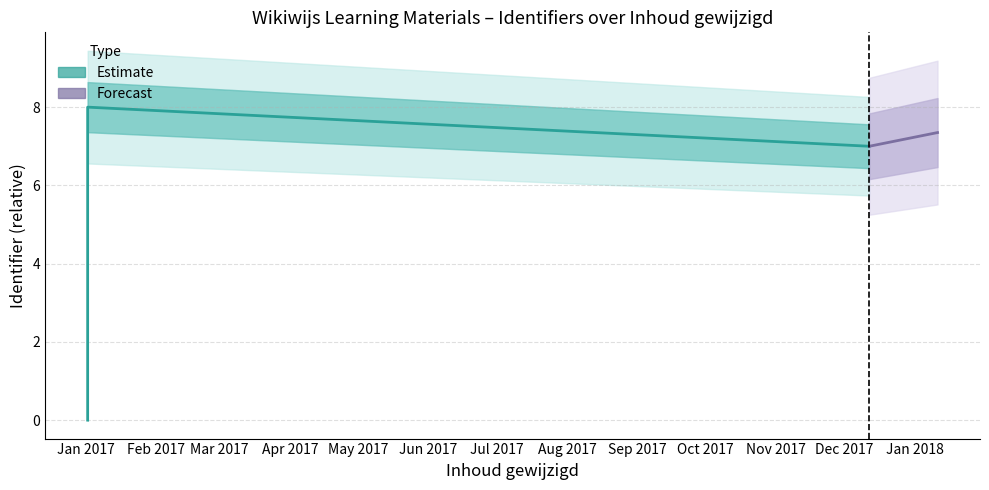

Is this an area chart (filled region under the line)?

No